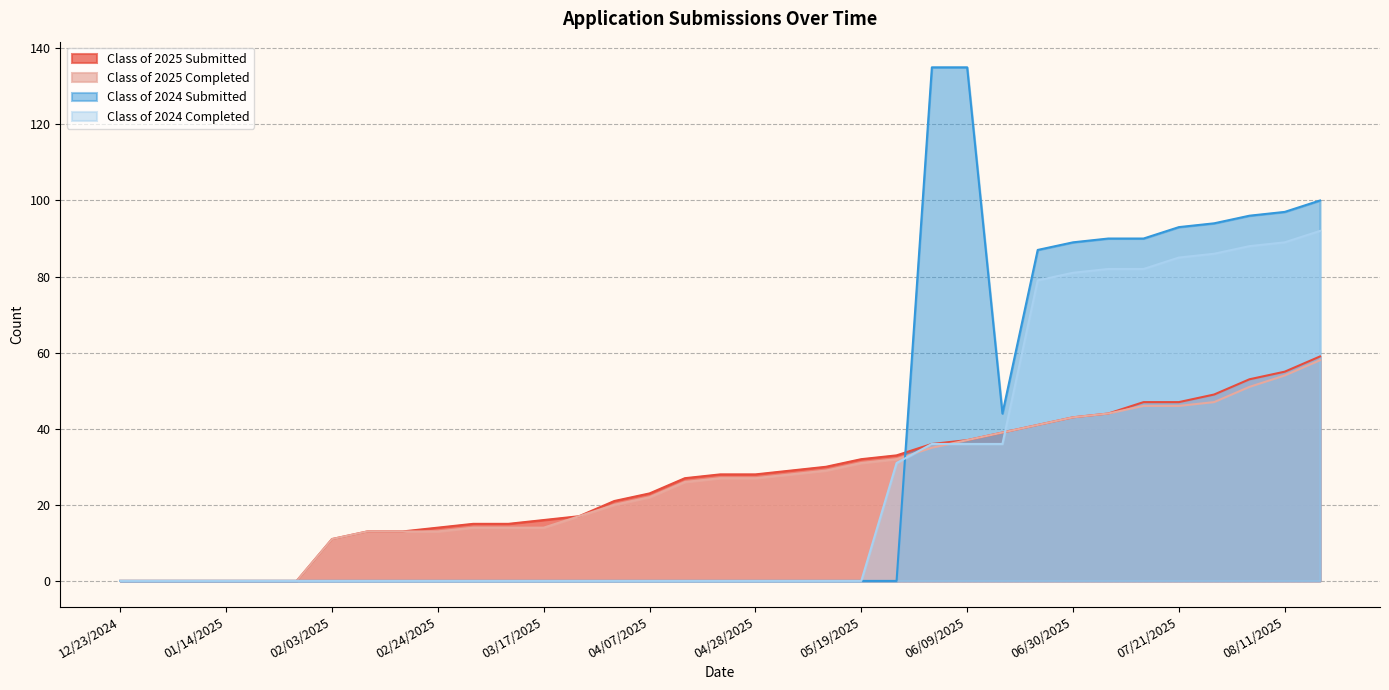

At which category is the sum across all series the highest?

08/18/2025